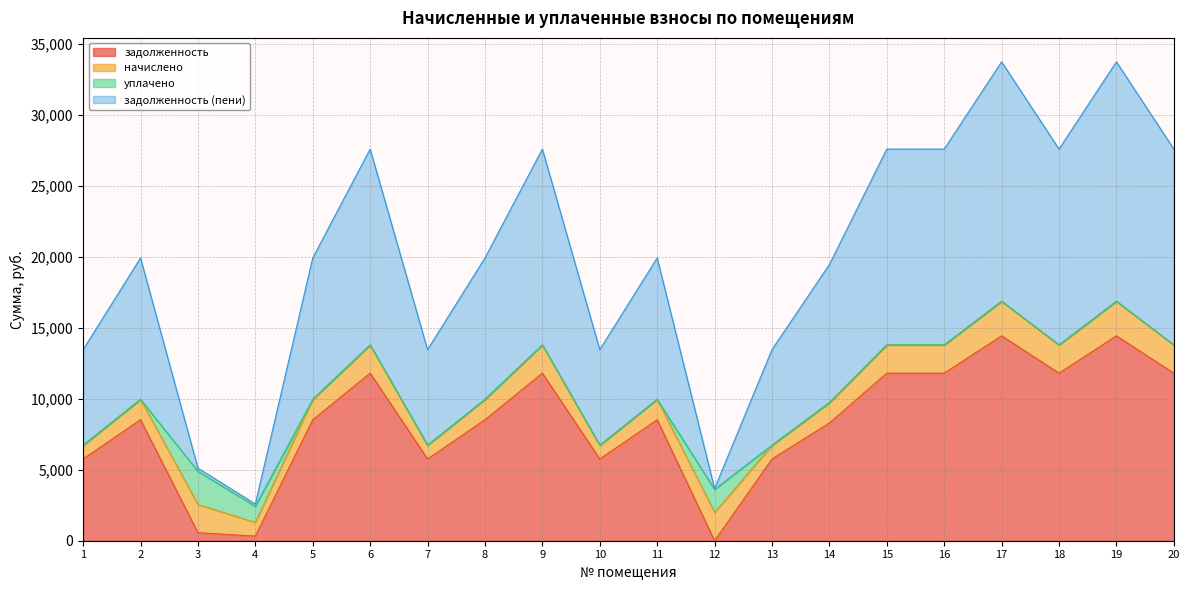

What value does the задолженность series have at 1?

5760.0